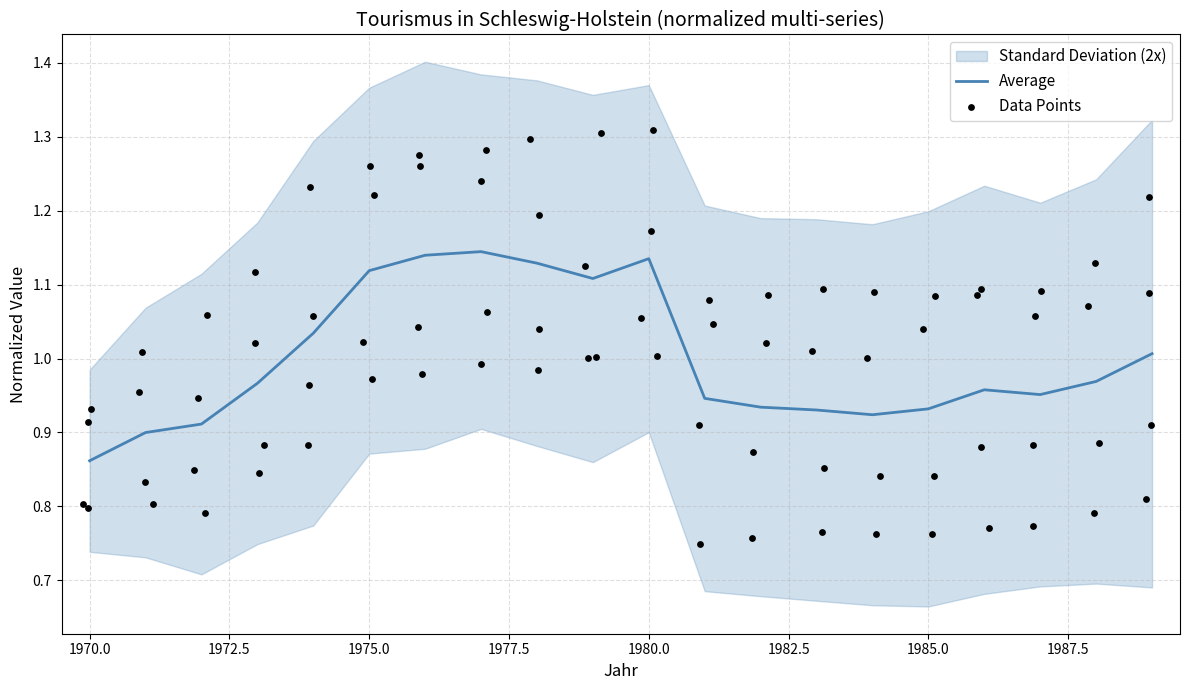

Which category has the lowest value in the Average series?

1970.0